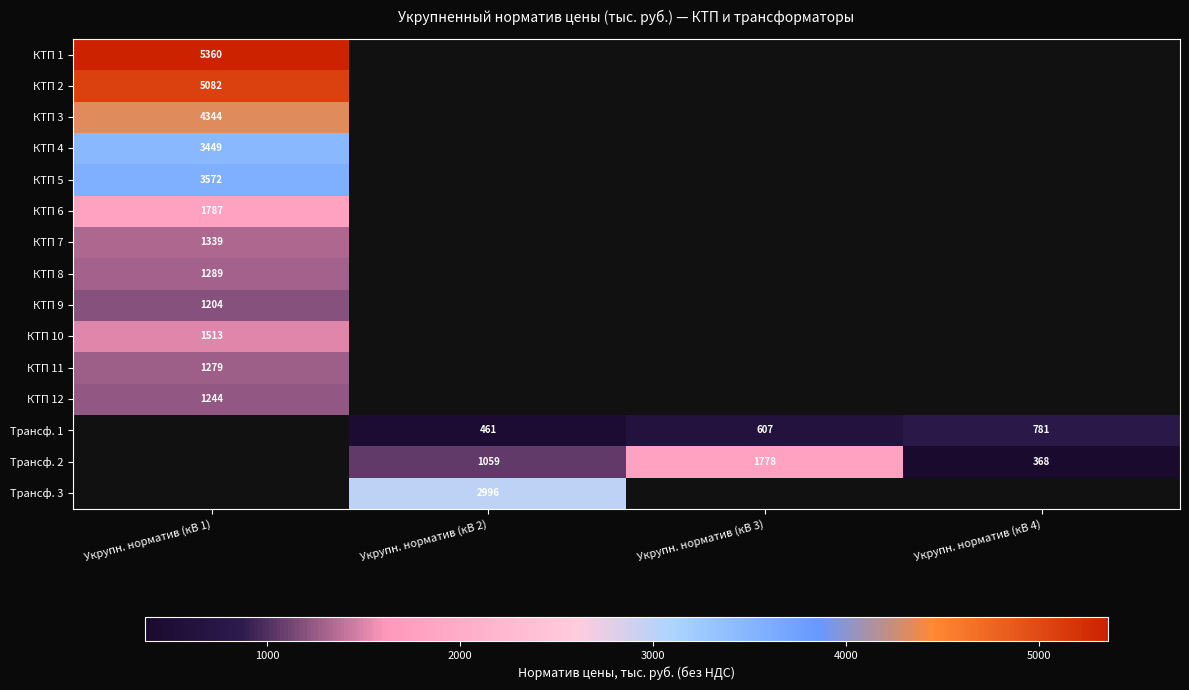

Is the value of КТП 2 at Укрупн. норматив (кВ 1) greater than the value of Трансф. 2 at Укрупн. норматив (кВ 3)?

Yes